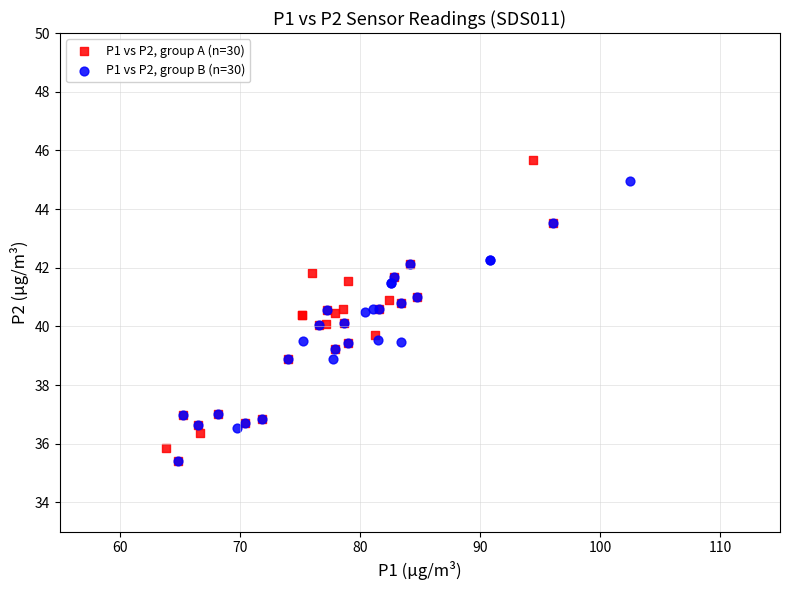

What are all the series names shown in the legend?

P1 vs P2, group A (n=30), P1 vs P2, group B (n=30)